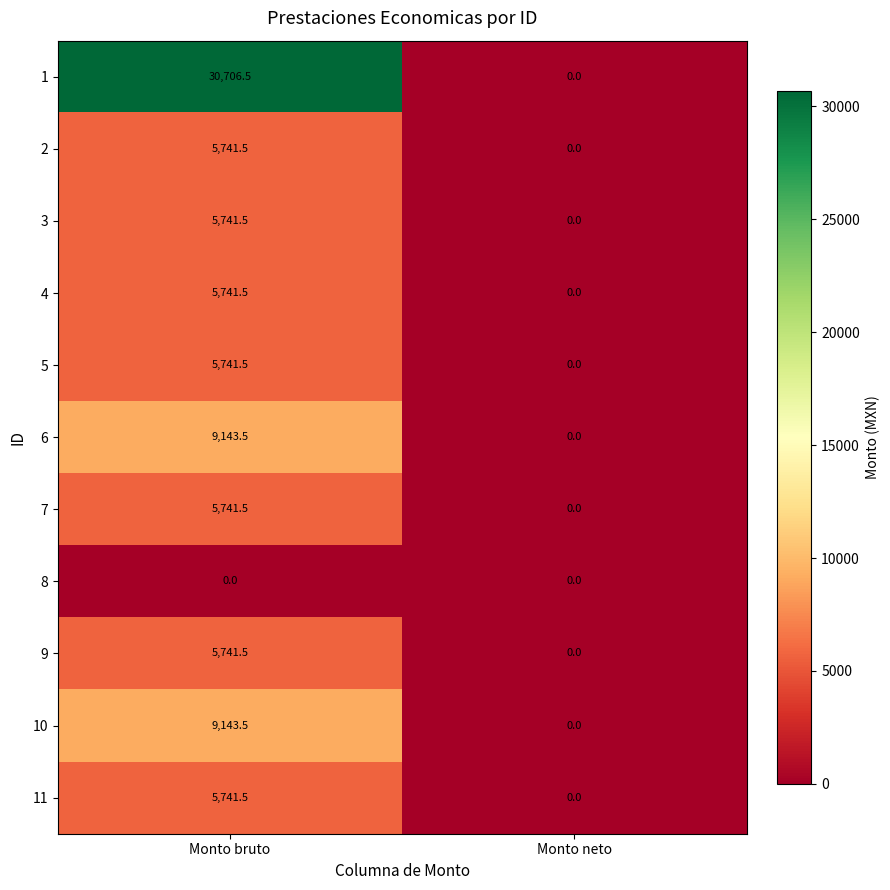

The 2 series shows 2204.6 at Monto bruto. True or false?

False